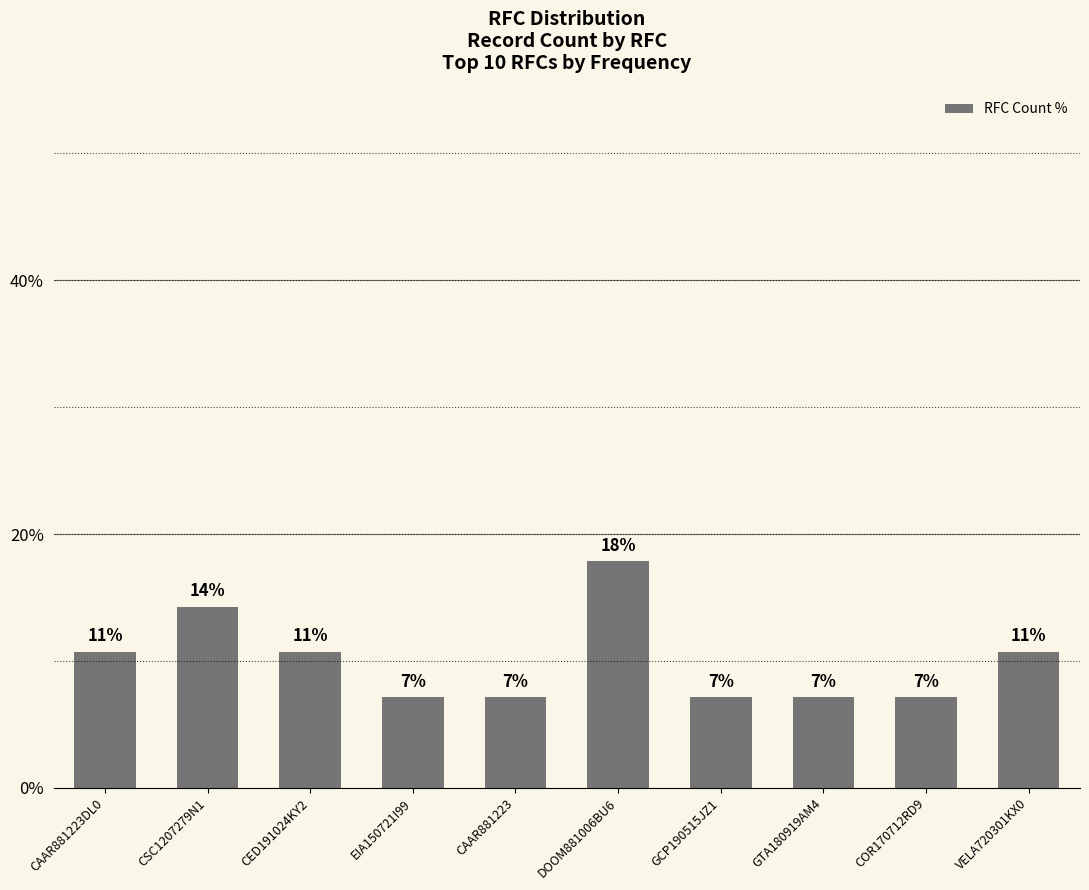

Is it true that the value at CAAR881223 is 12.6?

False